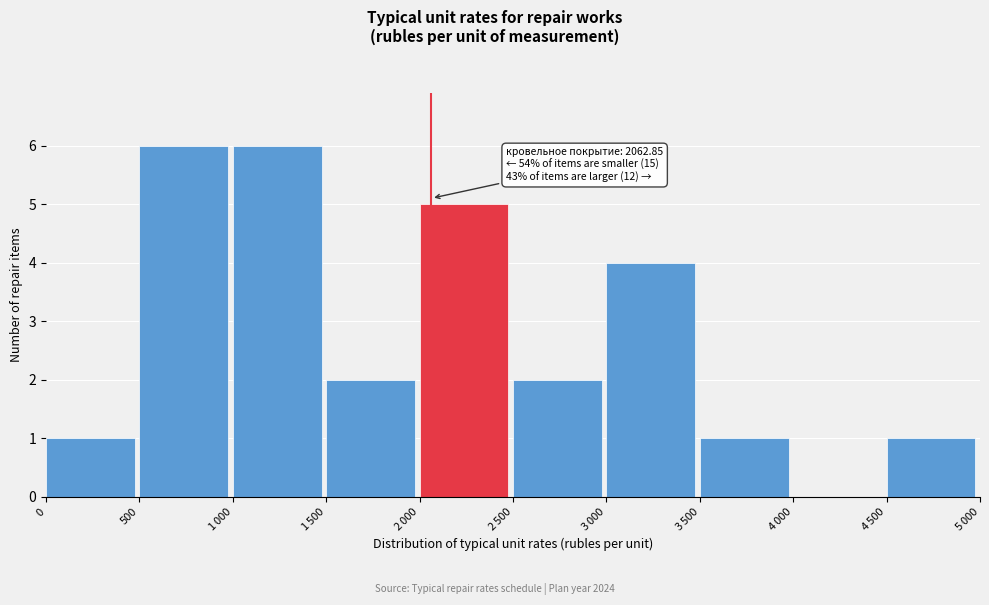

What is the sum of all values?

28